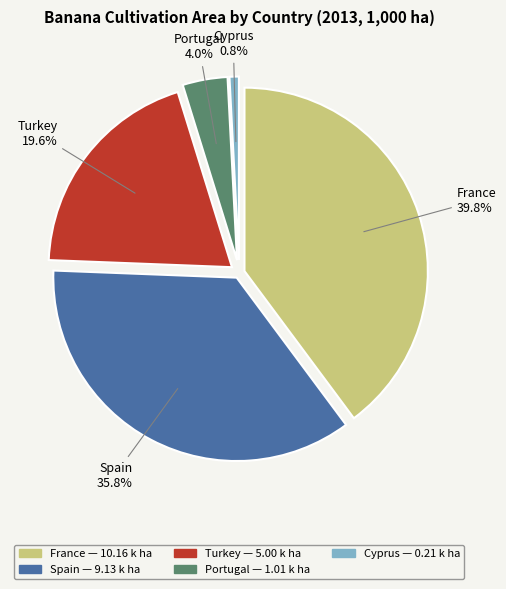

How many segments does this pie chart have?

5